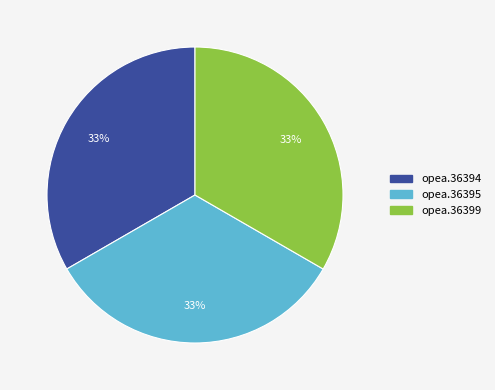

What percentage is the opea.36399 slice, to the nearest percent?

33%